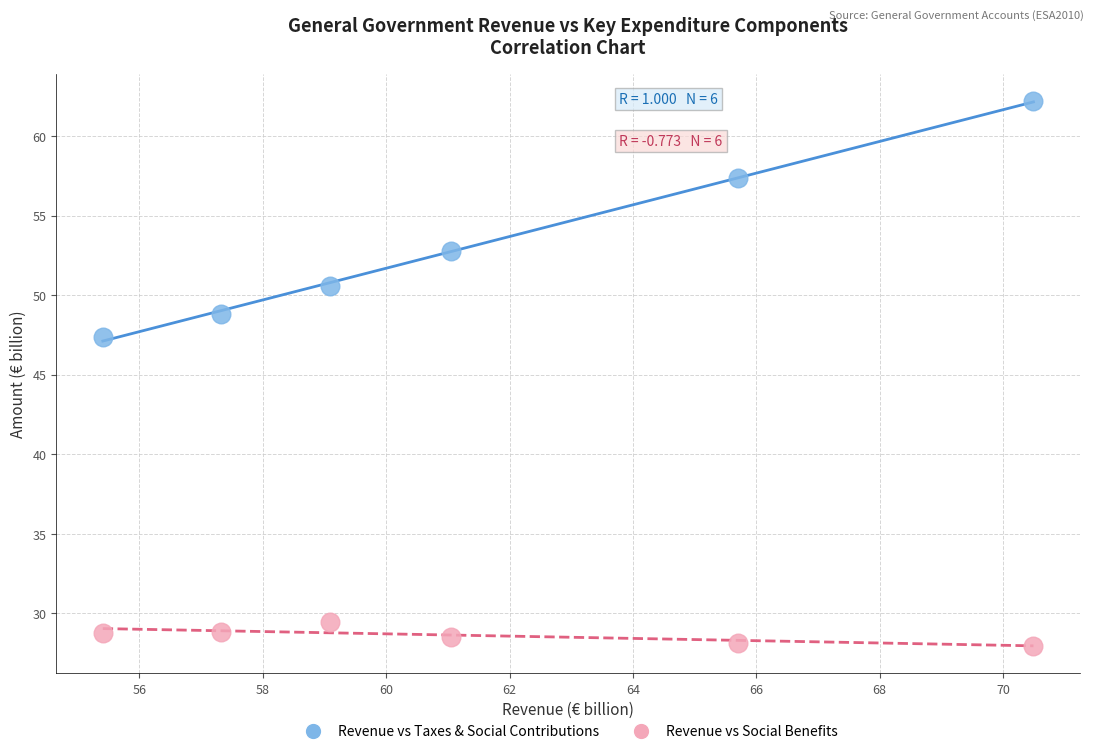

Across all series, what Y value is closest to 45?

47.4